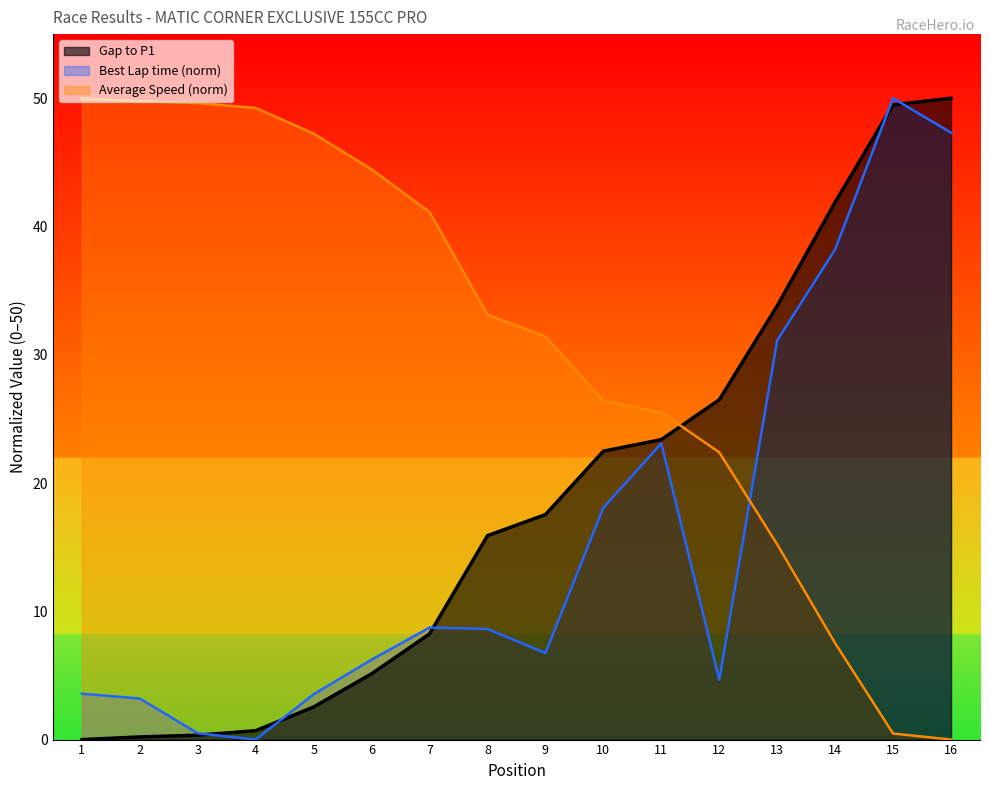

What is the total value across all series at 4?

49.9